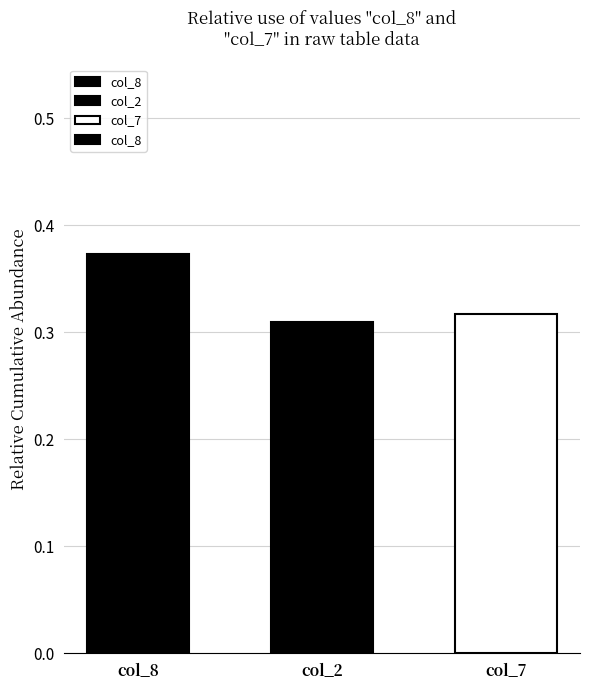

List the labels in order of value, smallest first.

col_2, col_7, col_8